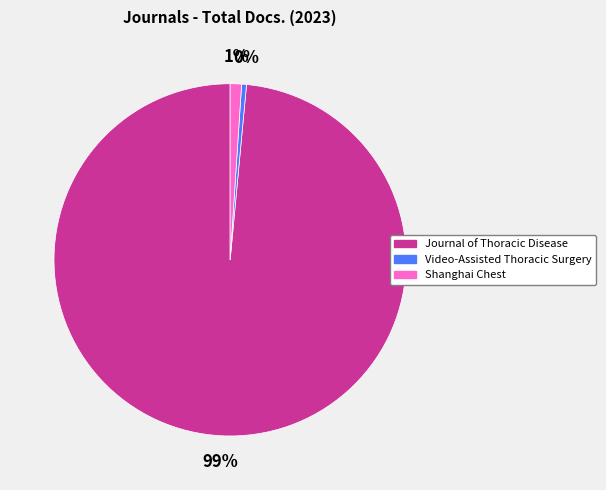

Is there any slice that represents more than half of the pie?

Yes